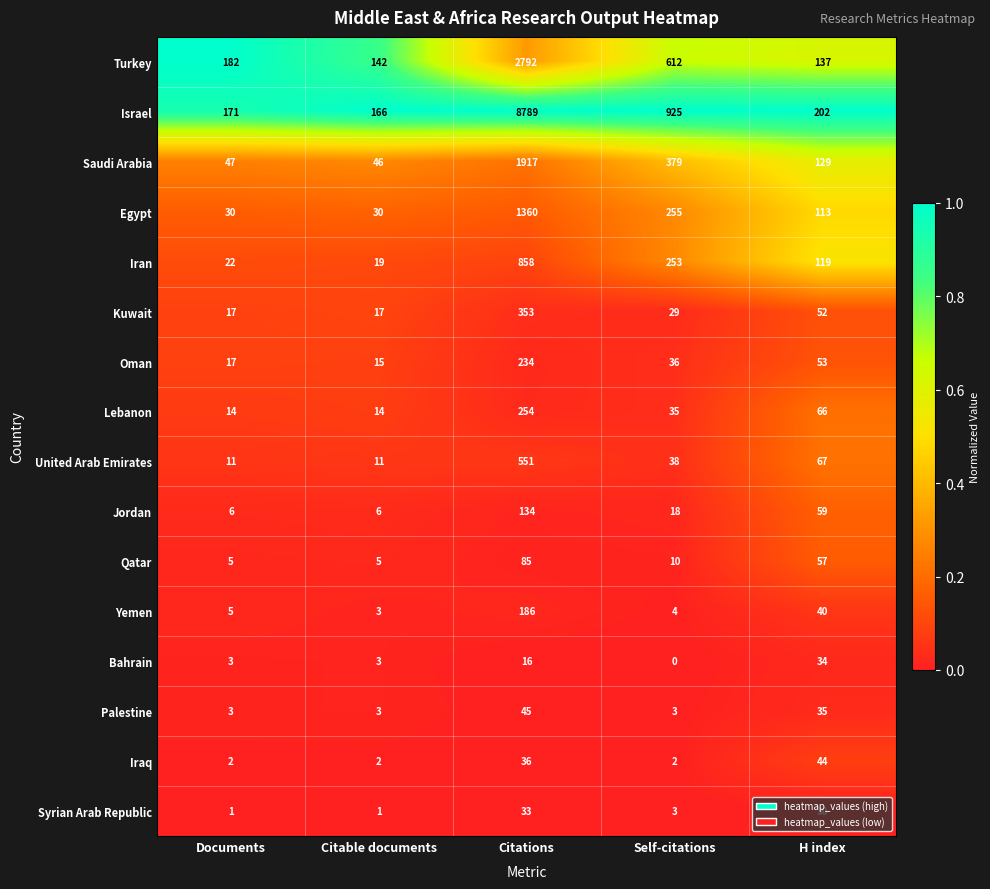

Where is Egypt nearest to the value 695?

Self-citations